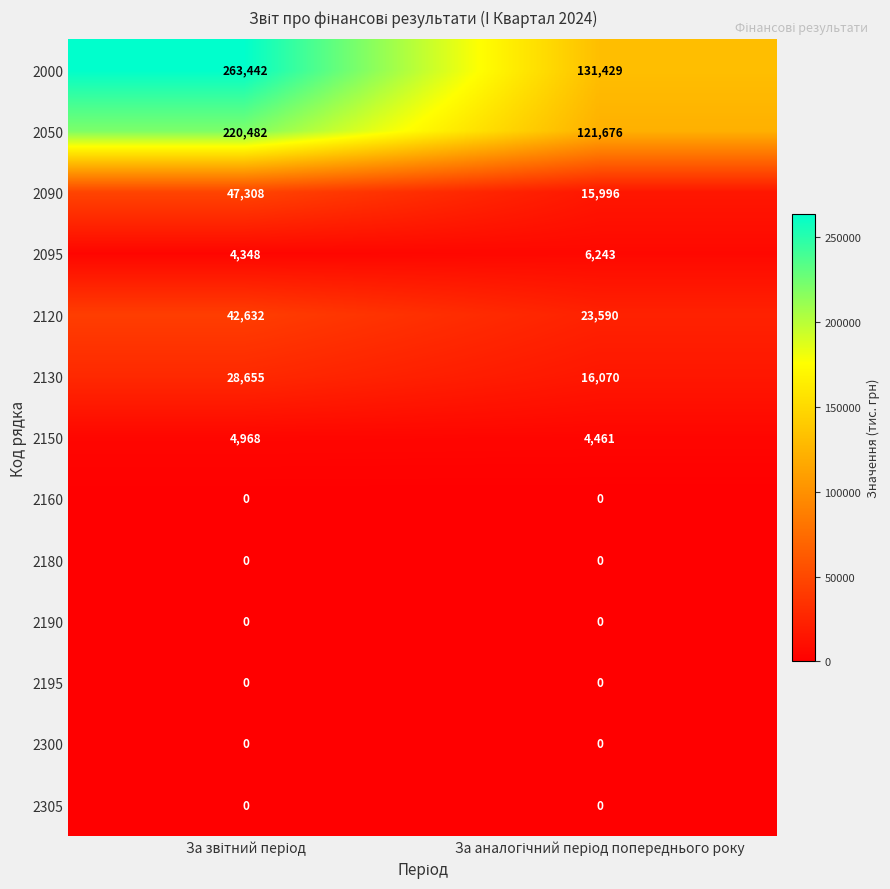

Which series has the largest range (max minus min)?

2000